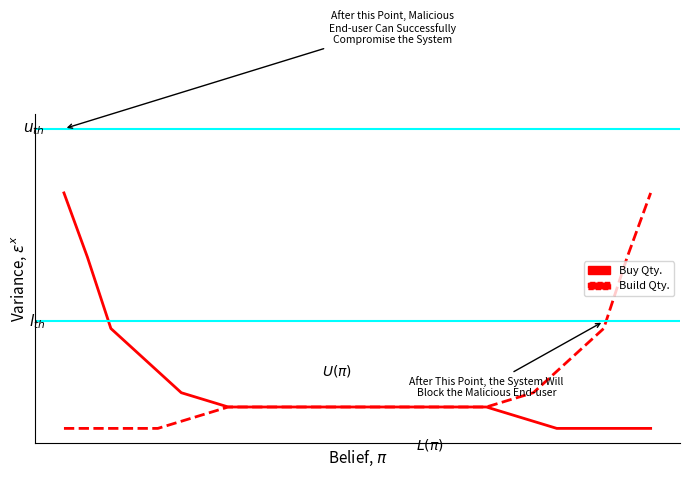

What are all the series names shown in the legend?

Buy Qty., Build Qty.